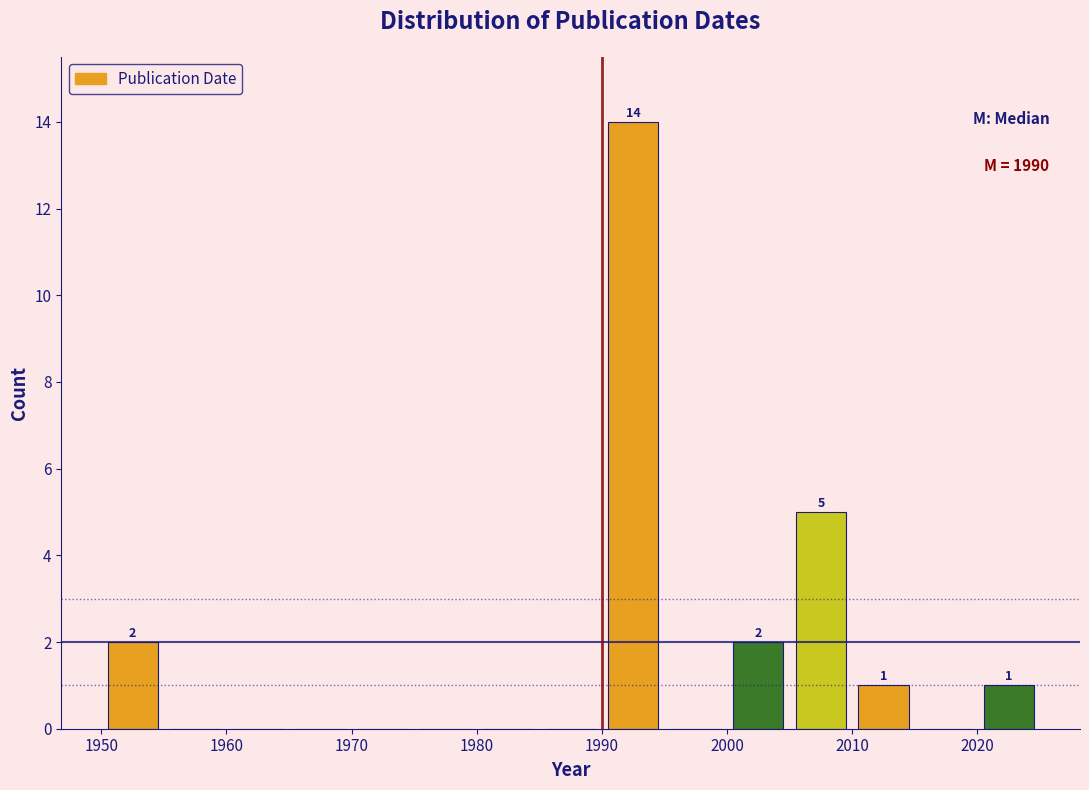

Which range on the x-axis has the tallest bar?

1990 to 1995